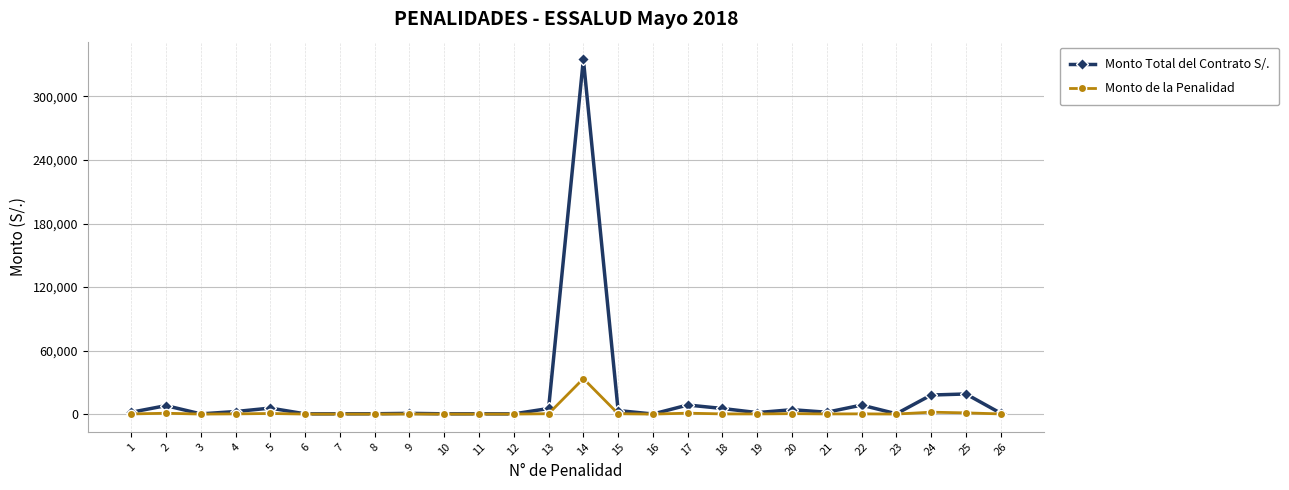

List the series in order of their peak value, highest first.

Monto Total del Contrato S/., Monto de la Penalidad